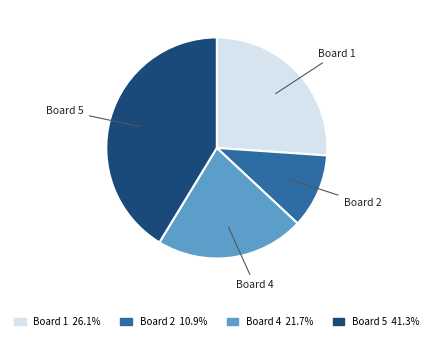

How many slices are in this pie chart?

4